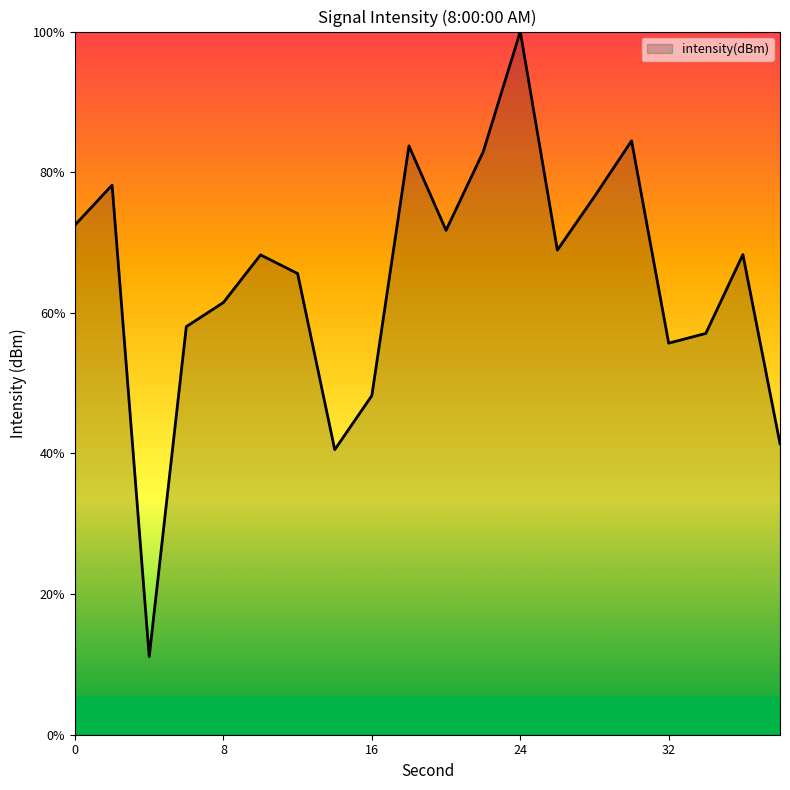

How many points are higher than both their immediate neighbors (excluding endpoints)?

6